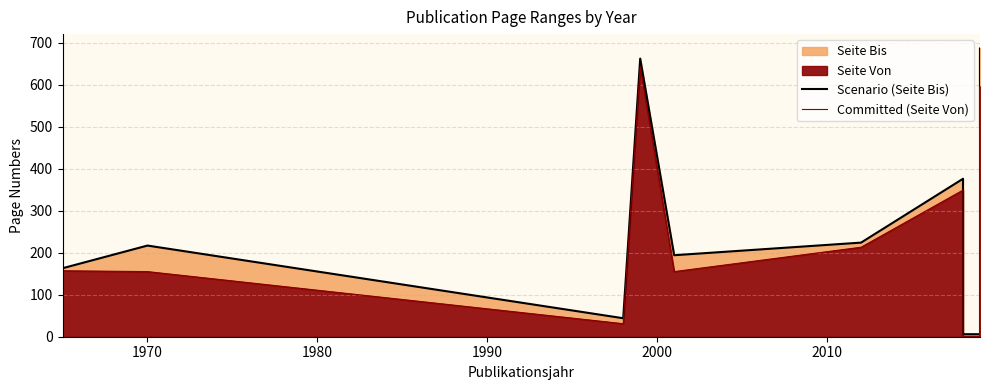

What is the maximum value shown in the chart?

686